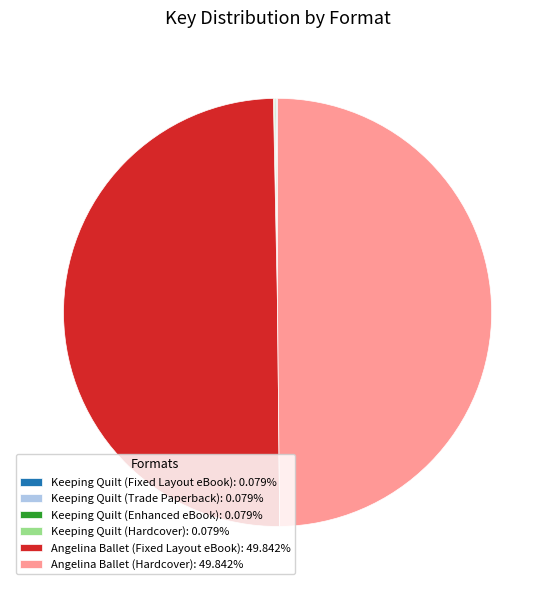

Rank the categories by value from highest to lowest.

Angelina Ballet (Fixed Layout eBook), Angelina Ballet (Hardcover), Keeping Quilt (Fixed Layout eBook), Keeping Quilt (Trade Paperback), Keeping Quilt (Enhanced eBook), Keeping Quilt (Hardcover)